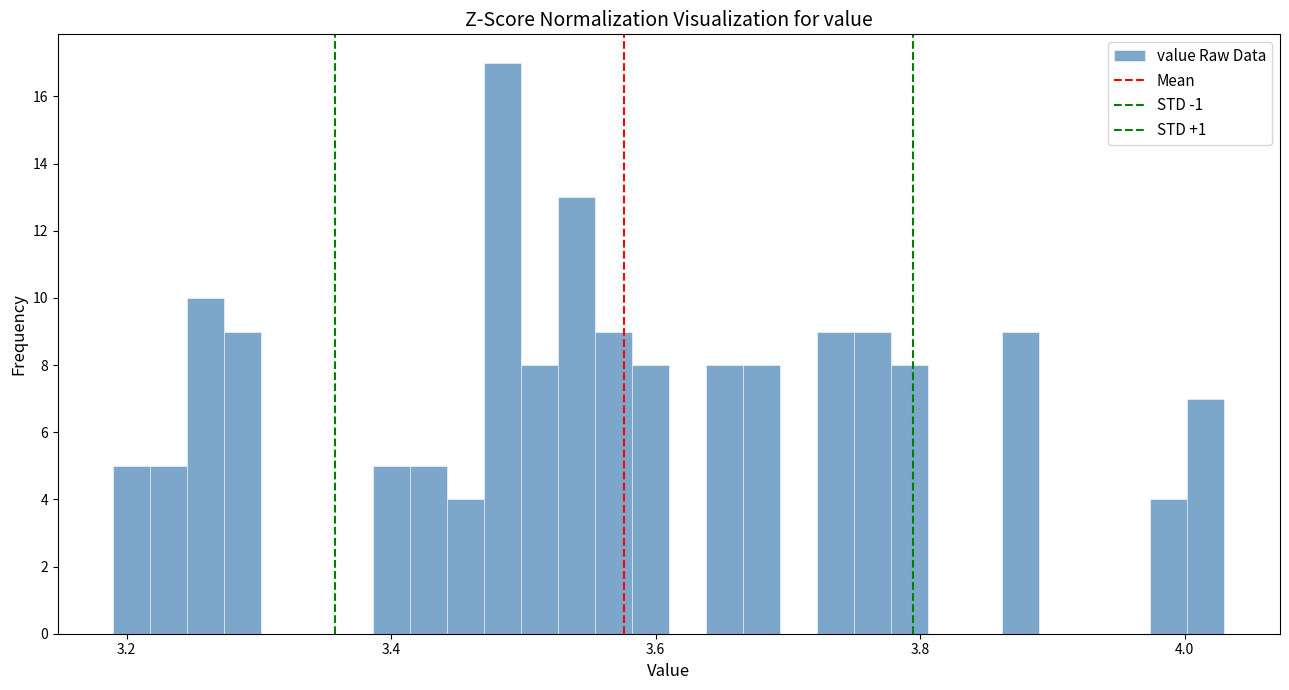

Read against the x-axis, roughly where is the centre of the tallest bar?

3.48